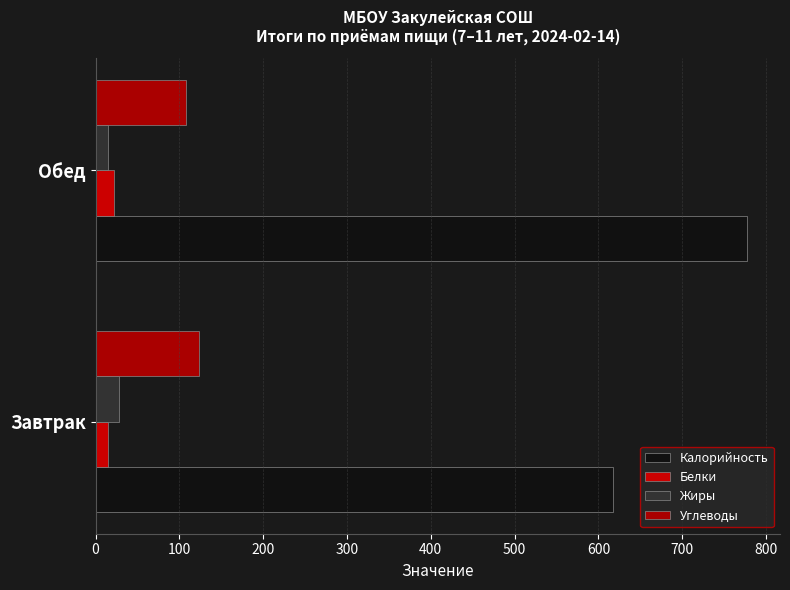

How many data points does each series have?

2